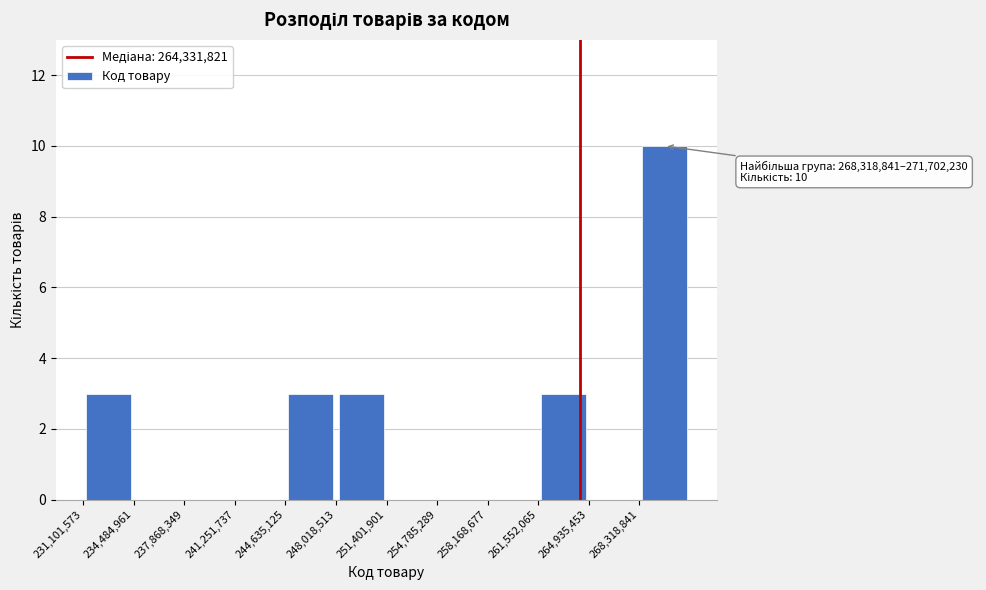

Which range on the x-axis has the tallest bar?

268500000 to 271500000